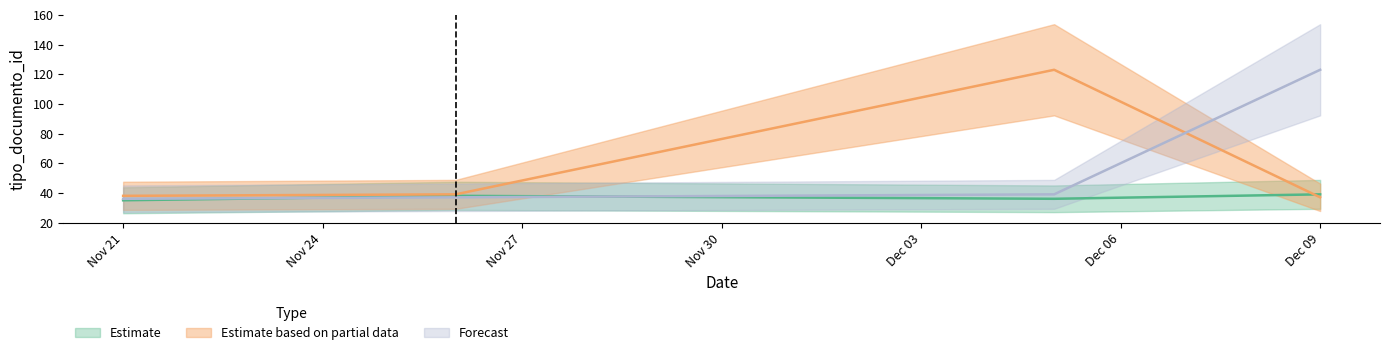

Rank the series at Nov 21 from lowest to highest value.

Estimate, Forecast, Estimate based on partial data